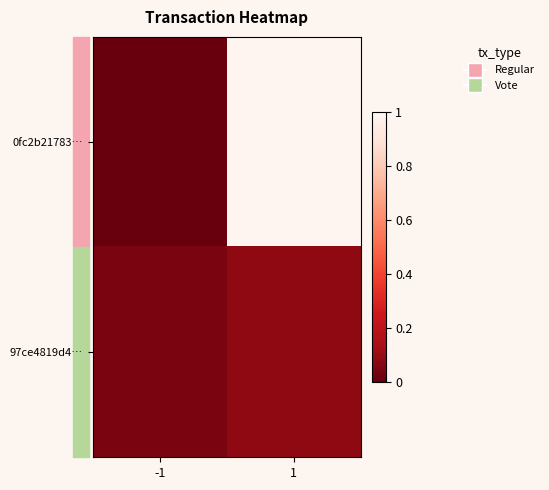

Rank the series by their maximum value, from highest to lowest.

0fc2b21783…, 97ce4819d4…